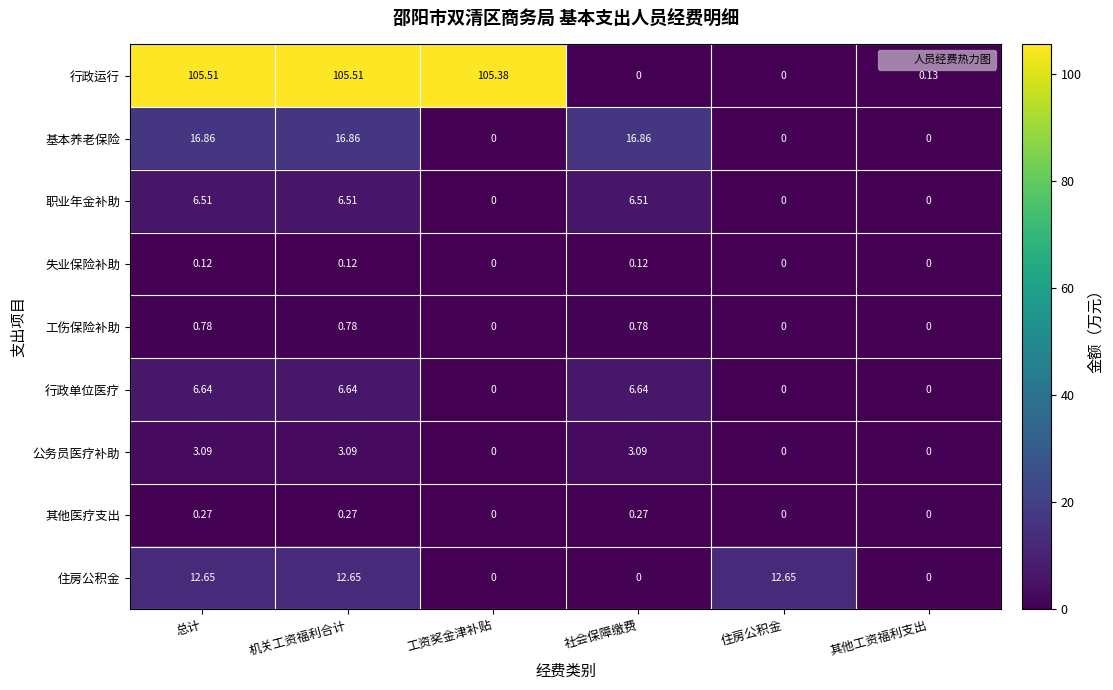

What is the total value across all series at 工资奖金津补贴?

105.4